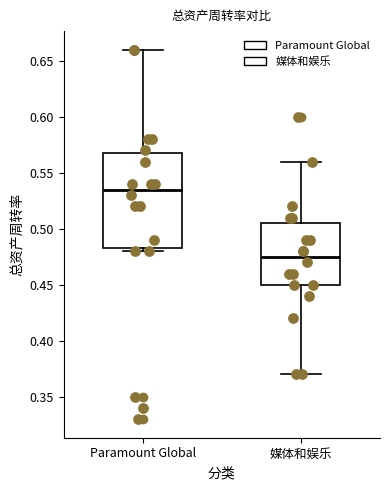

Where does the upper whisker of the box for 媒体和娱乐 end on the y-axis? The values are not printed on the chart, so give them approximately, as read against the axis.

0.560